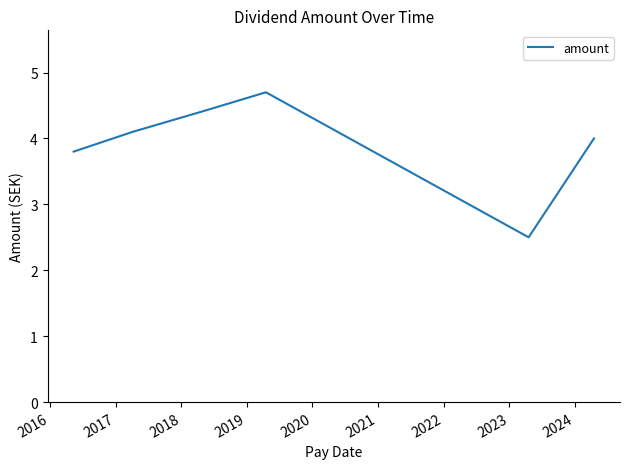

What is the difference between the maximum and minimum values?

2.2